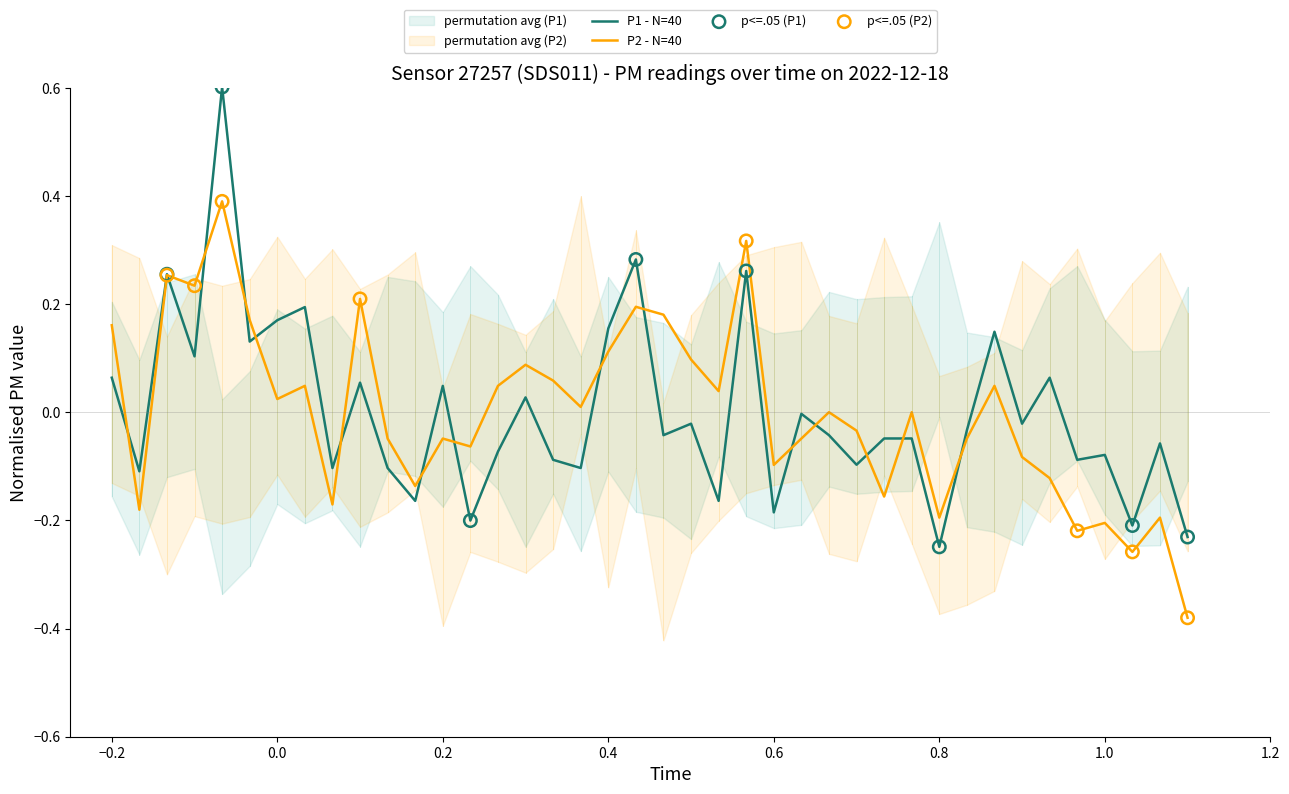

What is the highest value of the P1 - N=40 series?

0.6